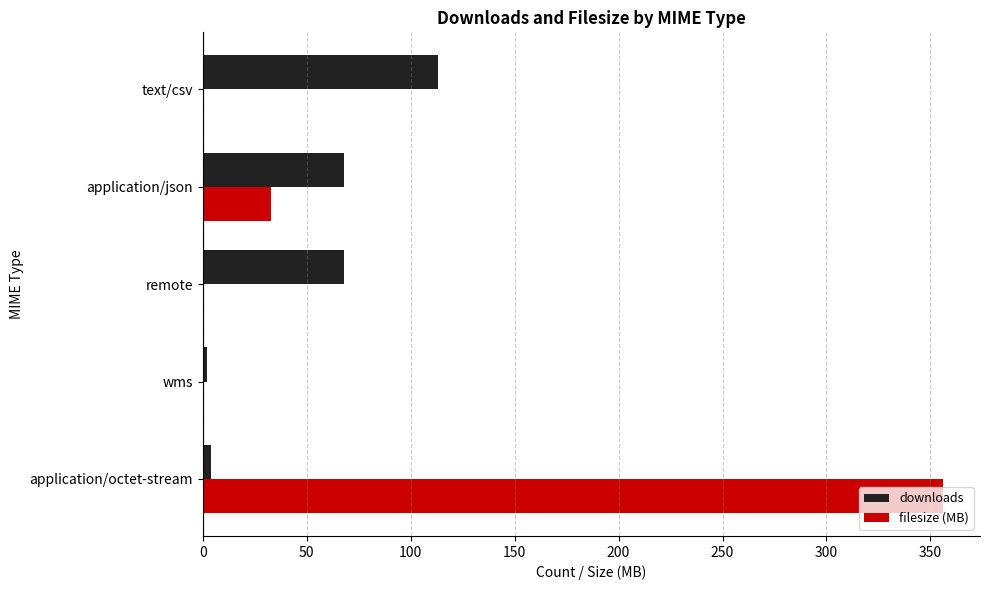

At which label does downloads reach its peak?

text/csv